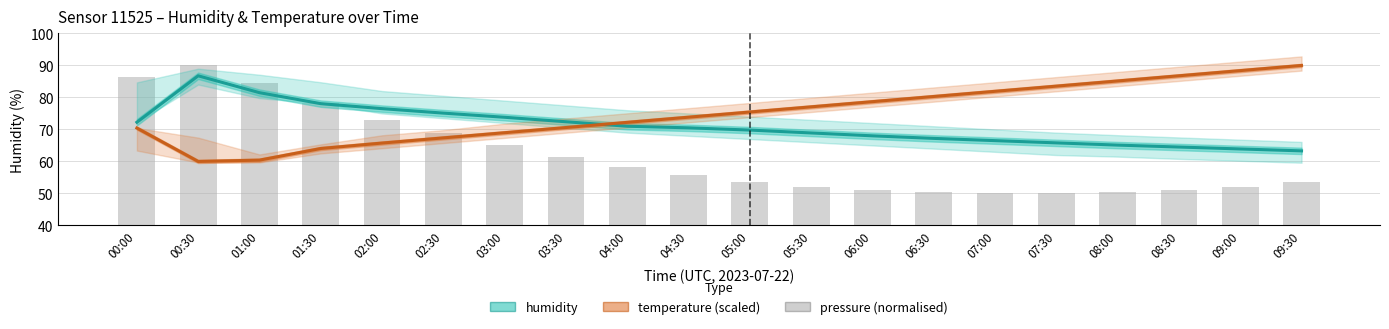

The value of pressure (normalised) at 01:30 is 137.8. True or false?

False